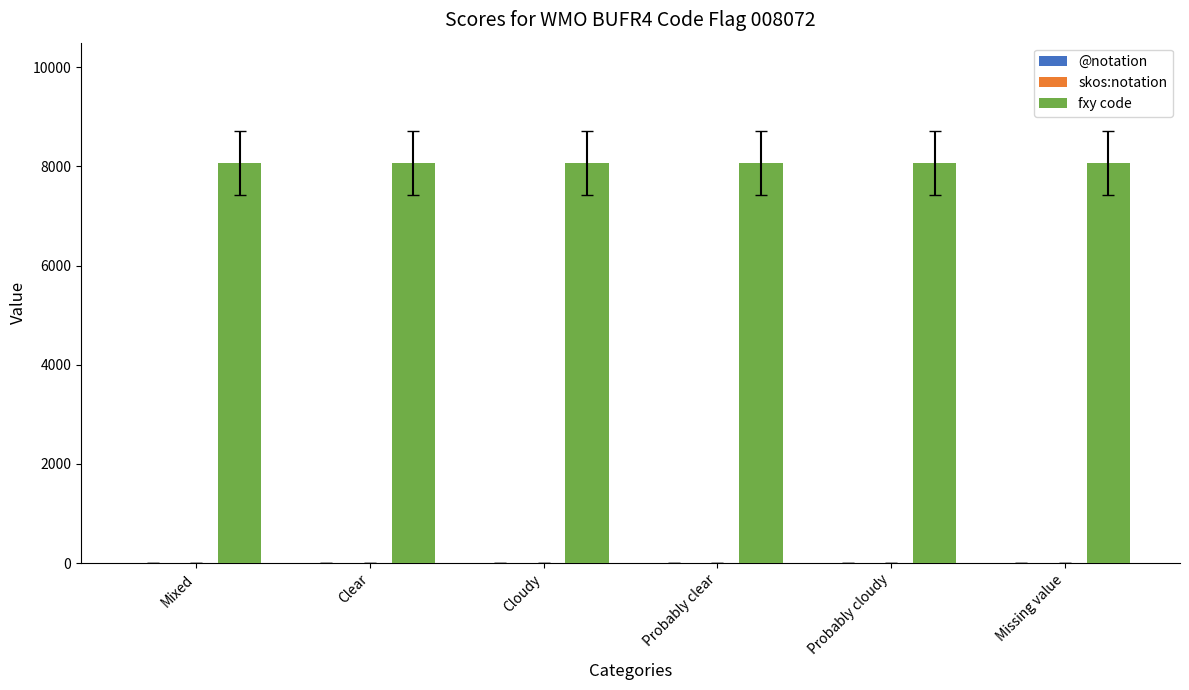

What is the greatest value displayed?

8072